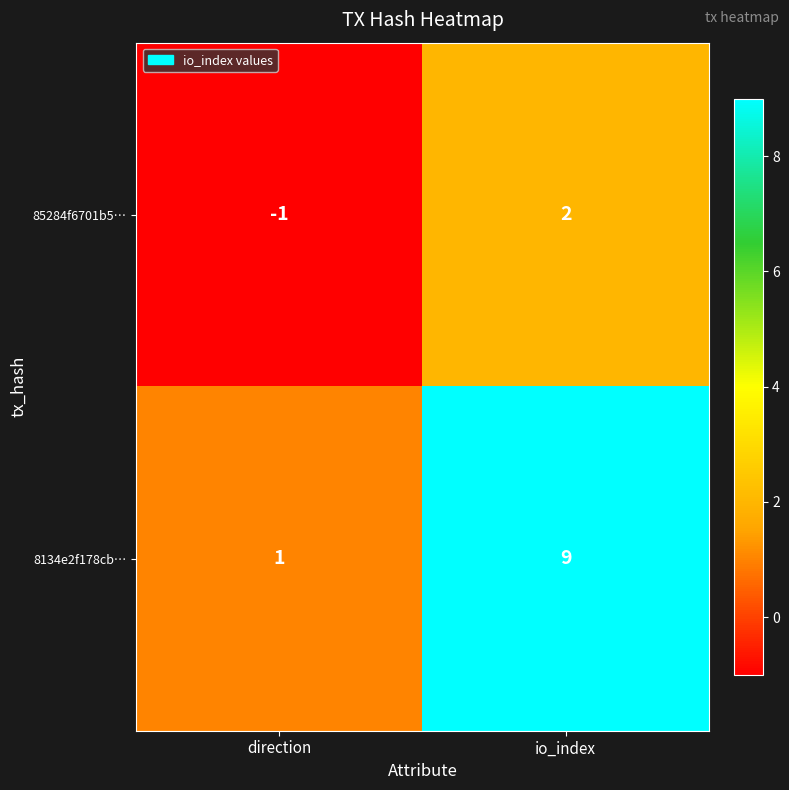

At how many categories does at least one series exceed 0?

2